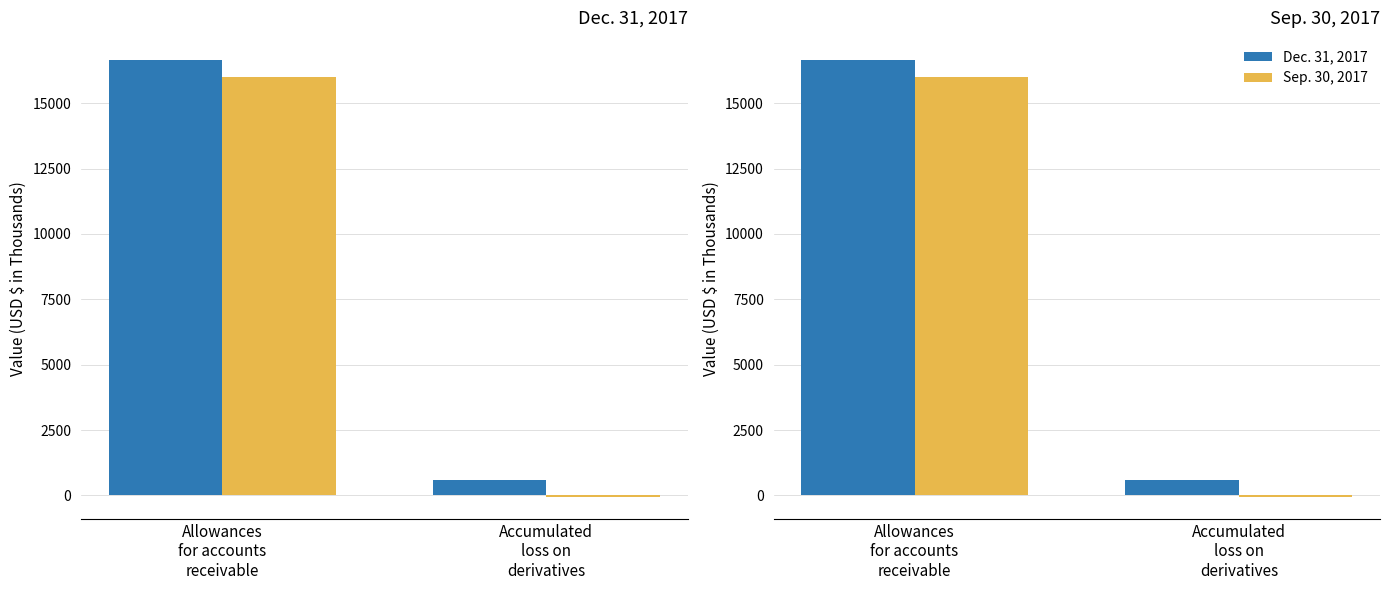

Read the Sep. 30, 2017 value at Accumulated
loss on
derivatives.

-62